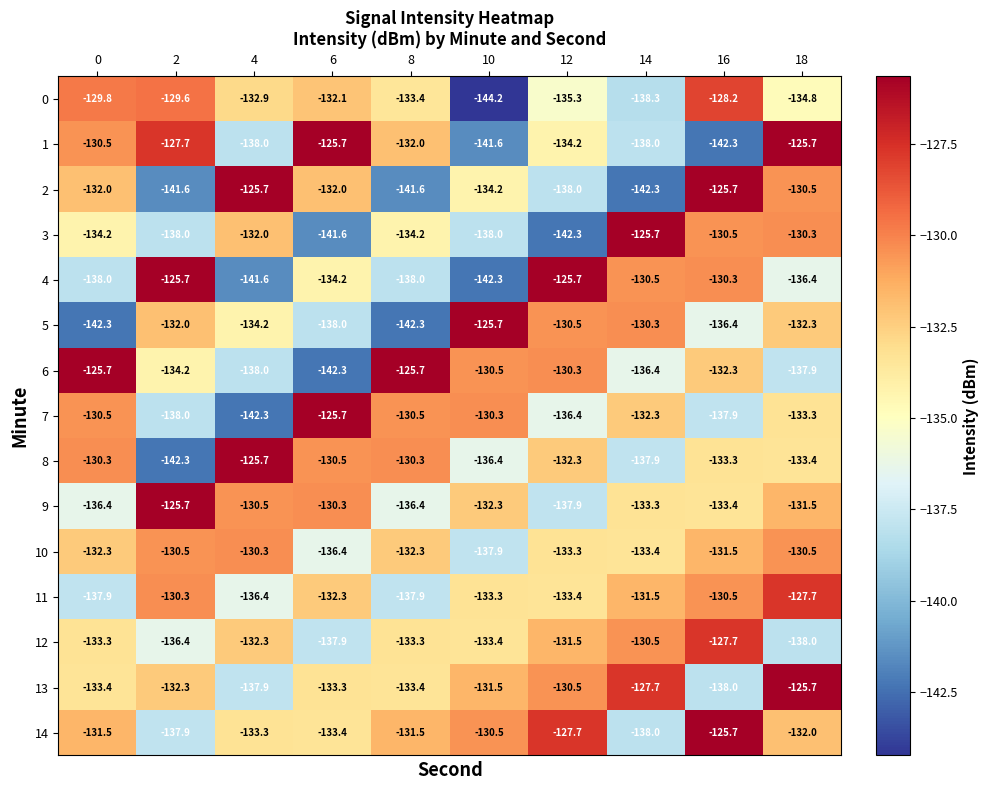

The 8 series shows -228.0 at 12. True or false?

False